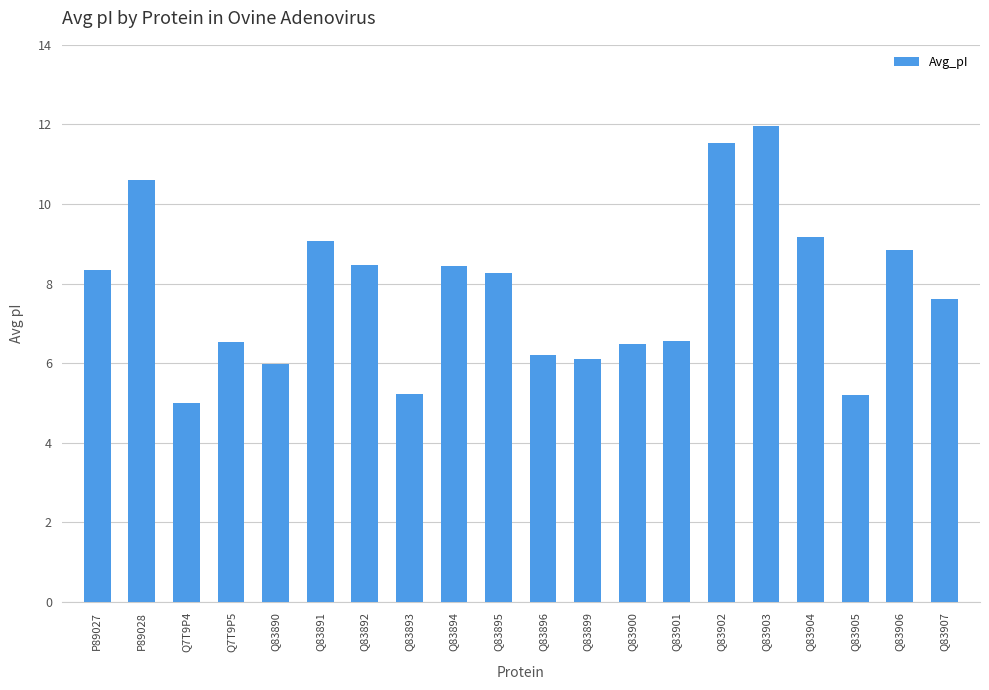

What is the ratio of the value at Q7T9P4 to the value at Q83892?

0.6